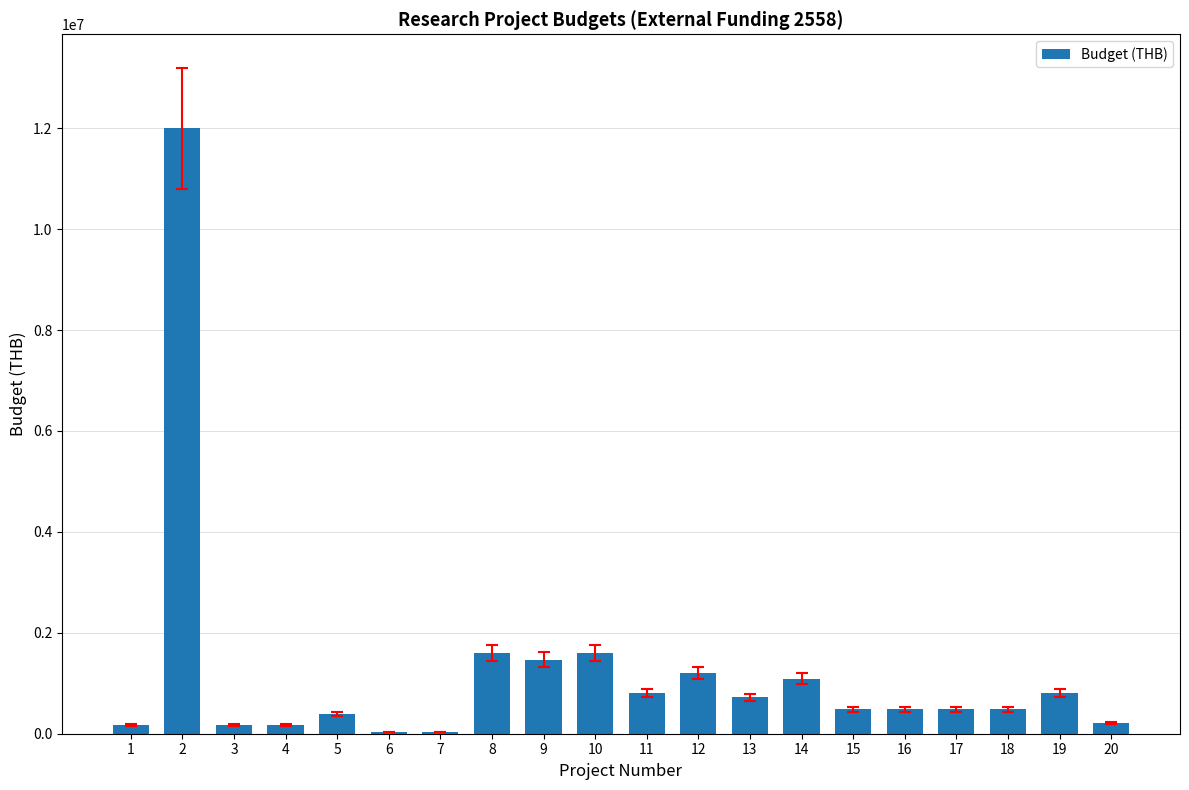

What is the average value?

1218450